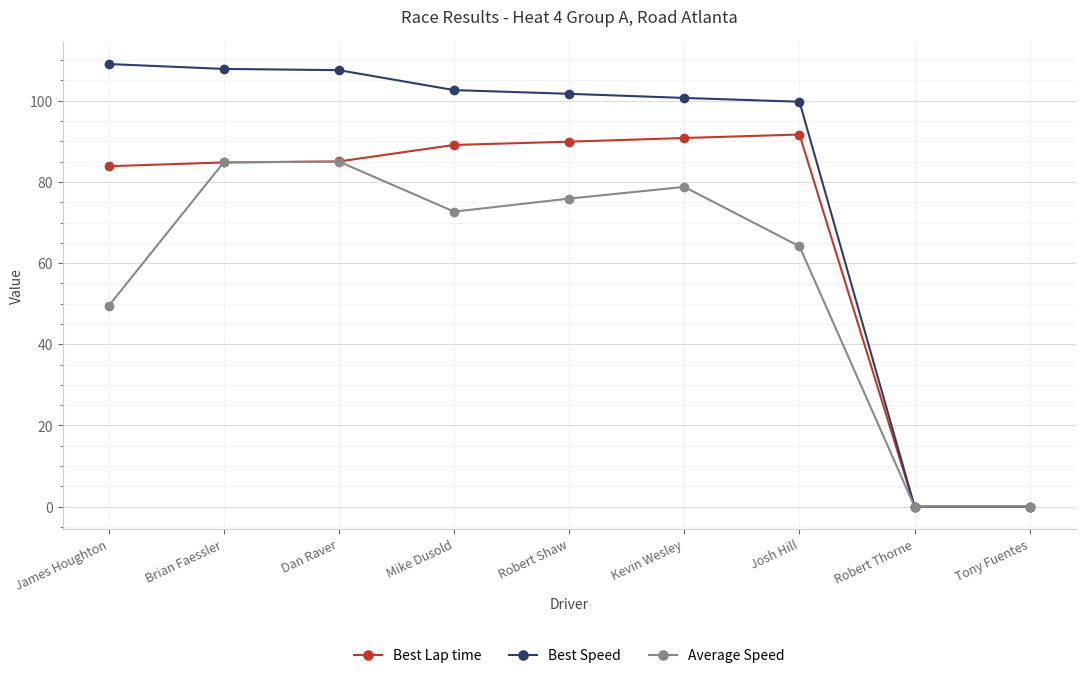

Where is the first local minimum for Average Speed?

Mike Dusold